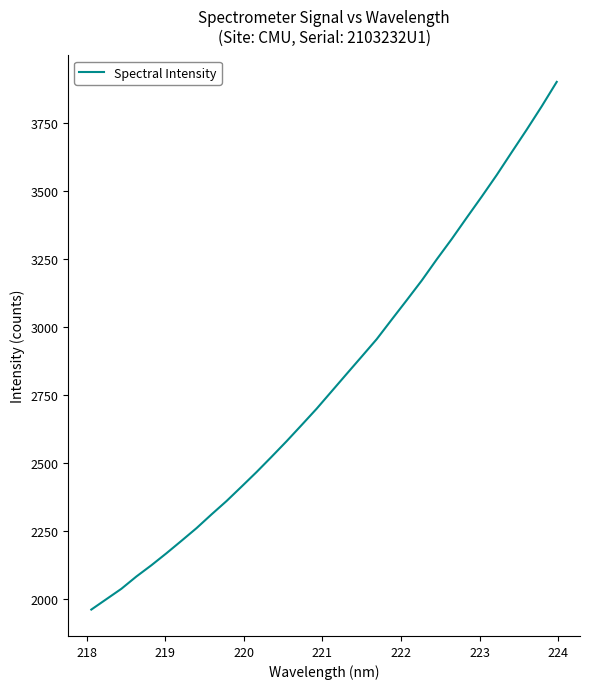

Reading left to right, what are all the values shown in this chart?

1960.7	1998.9	2037.2	2082.4	2123.8	2167.9	2213.6	2260.1	2310.8	2359.9	2412.9	2466.5	2522.7	2579.9	2639.4	2699.4	2763.4	2827.4	2891.0	2955.1	3027.1	3098.4	3170.7	3248.4	3323.3	3401.8	3479.3	3558.8	3642.6	3725.6	3811.3	3901.1